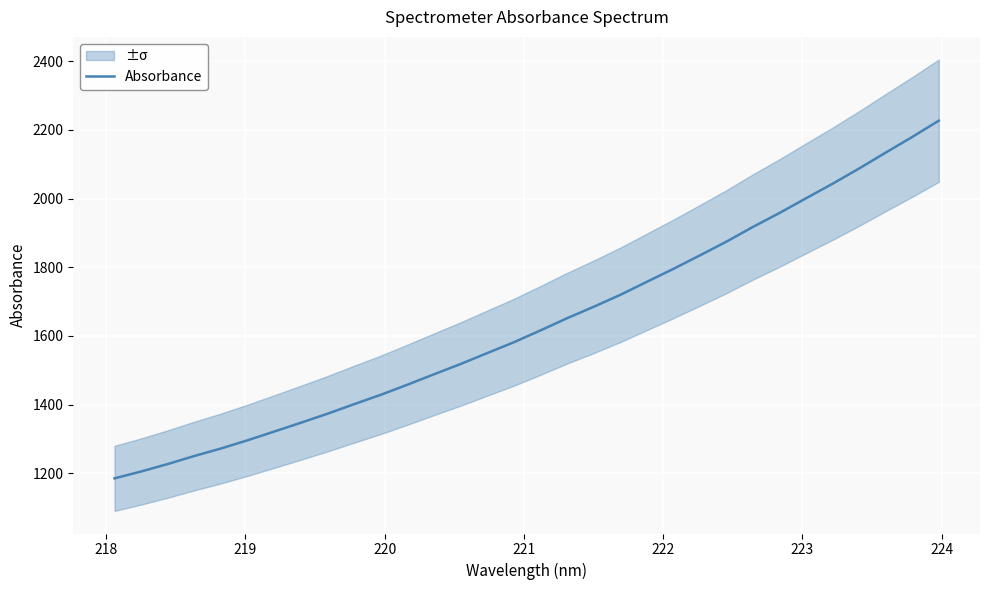

What is the highest value of the Absorbance series?

2226.8